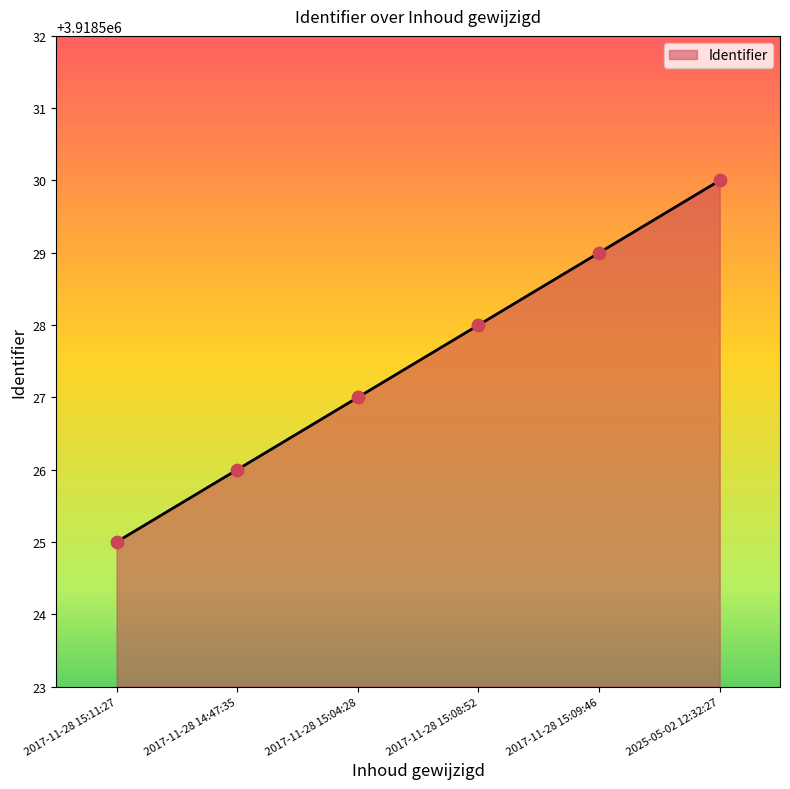

What is the change in value from 2017-11-28 15:04:28 to 2025-05-02 12:32:27?

+3